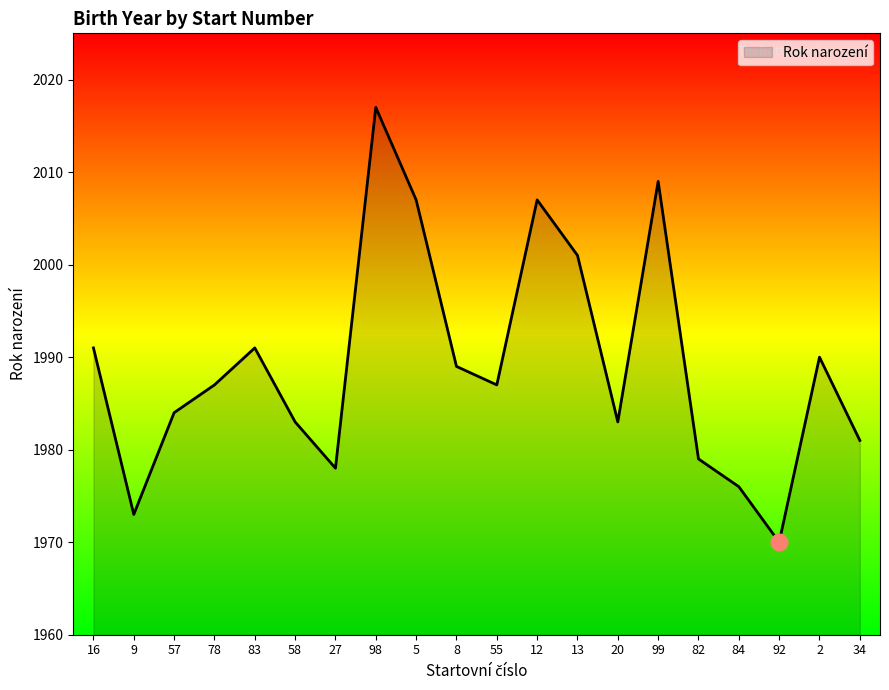

What is the smallest value displayed?

1970